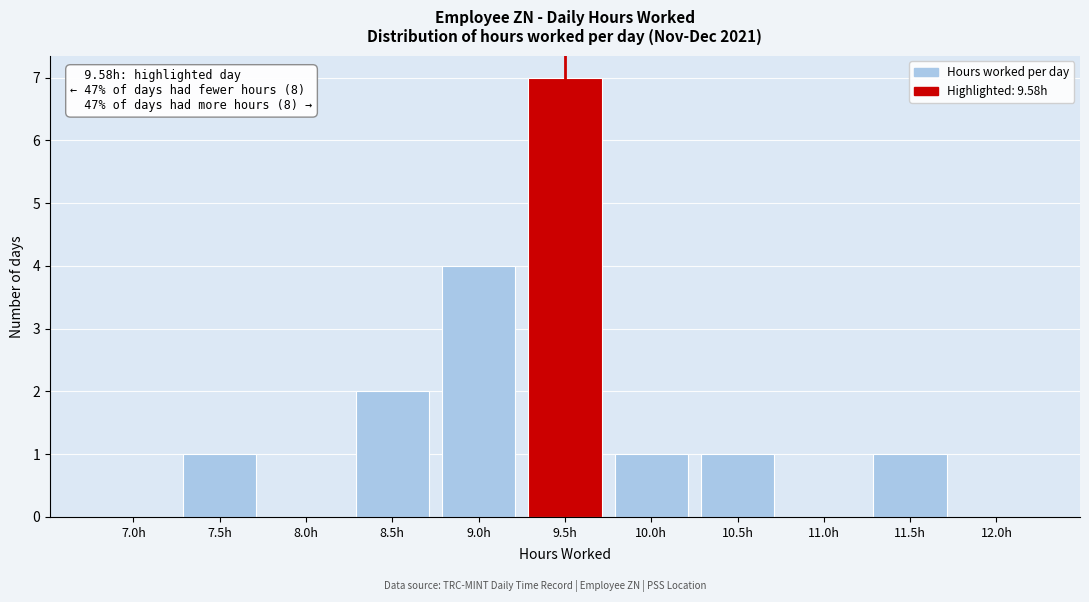

Reading left to right, list all the values displayed in this chart.

7.0h=0	7.5h=1	8.0h=0	8.5h=2	9.0h=4	9.5h=7	10.0h=1	10.5h=1	11.0h=0	11.5h=1	12.0h=0